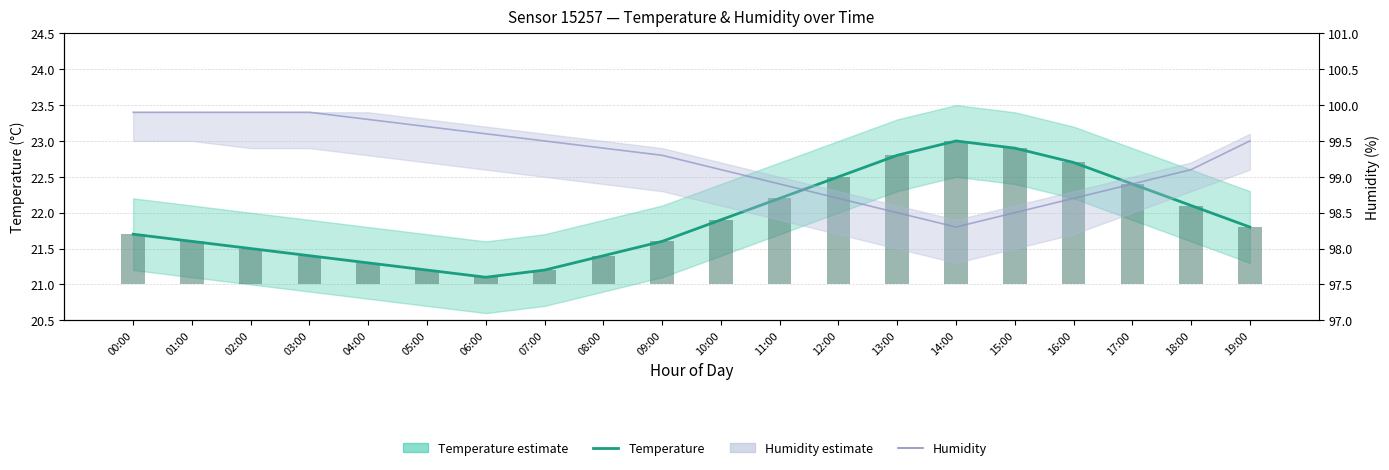

How many data points does each series have?

20